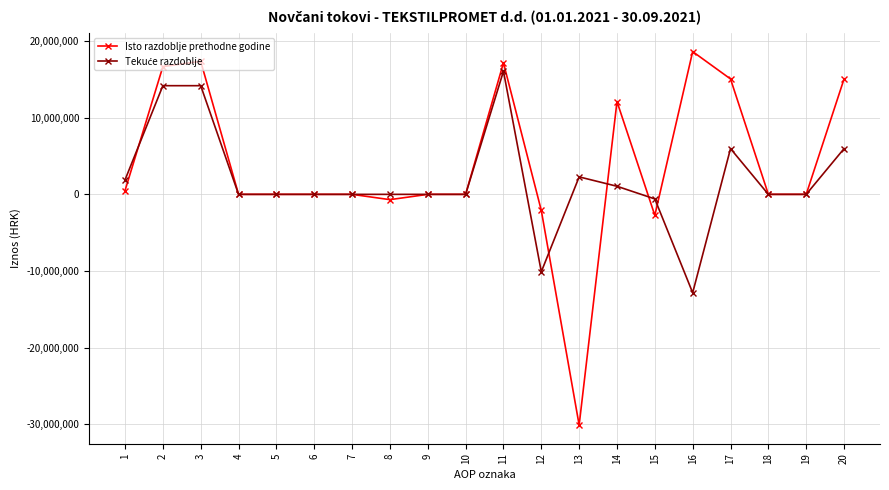

True or false: Isto razdoblje prethodne godine has more than 2 points higher than both neighbors.

True